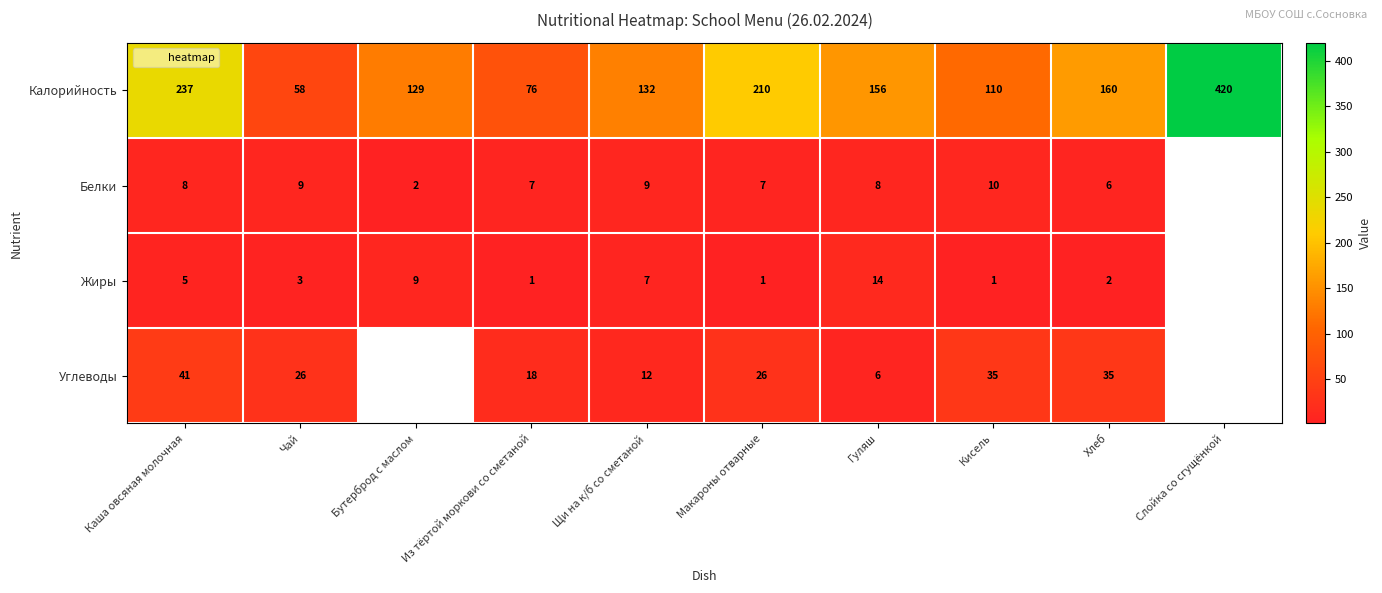

What is the total value across all series at Щи на к/б со сметаной?

160.0